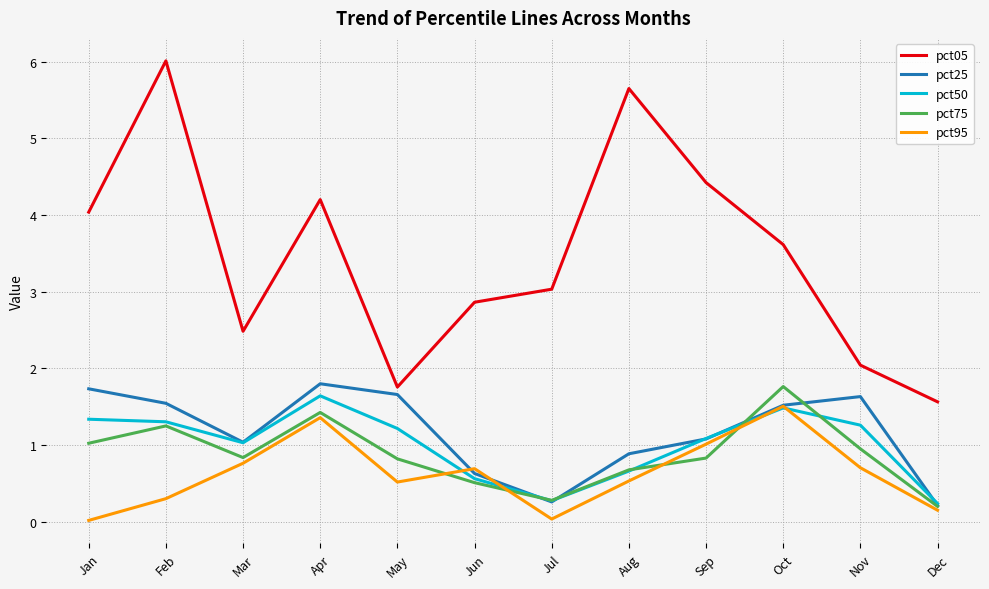

What is the approximate value of pct75 at Sep?

0.8